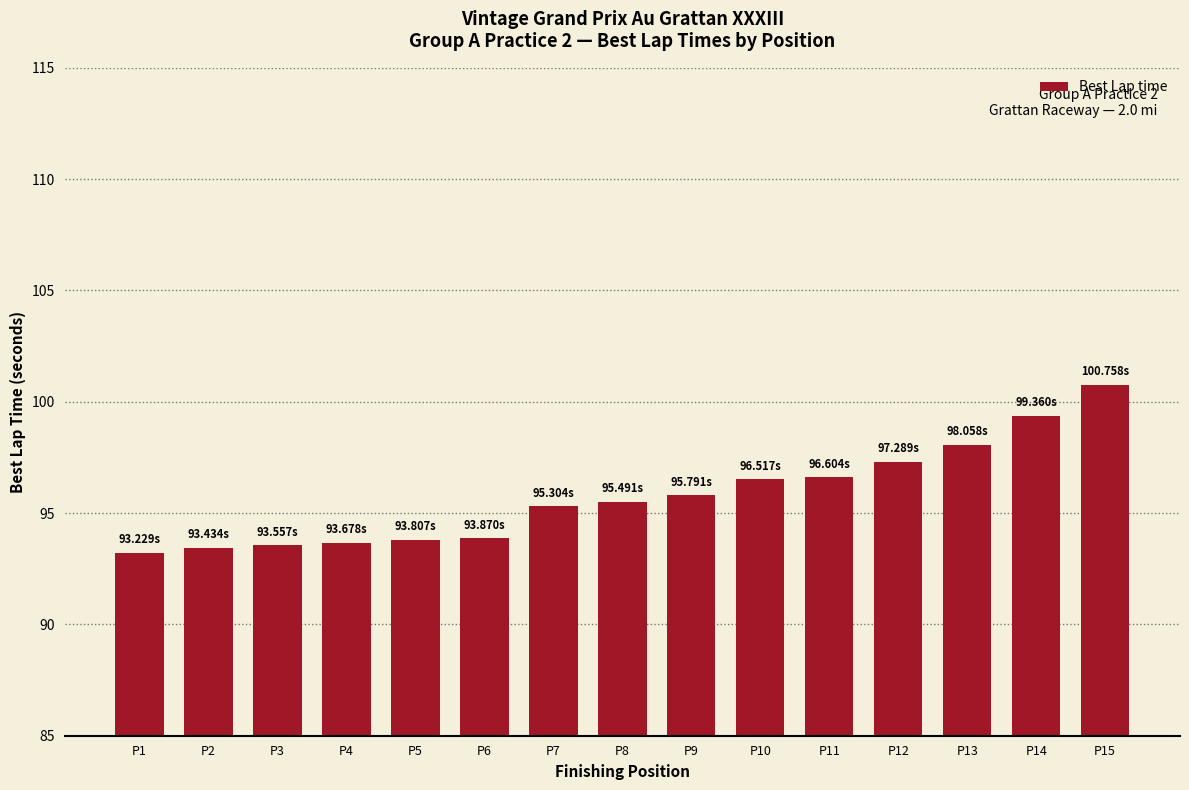

Between P15 and P4, which is larger?

P15